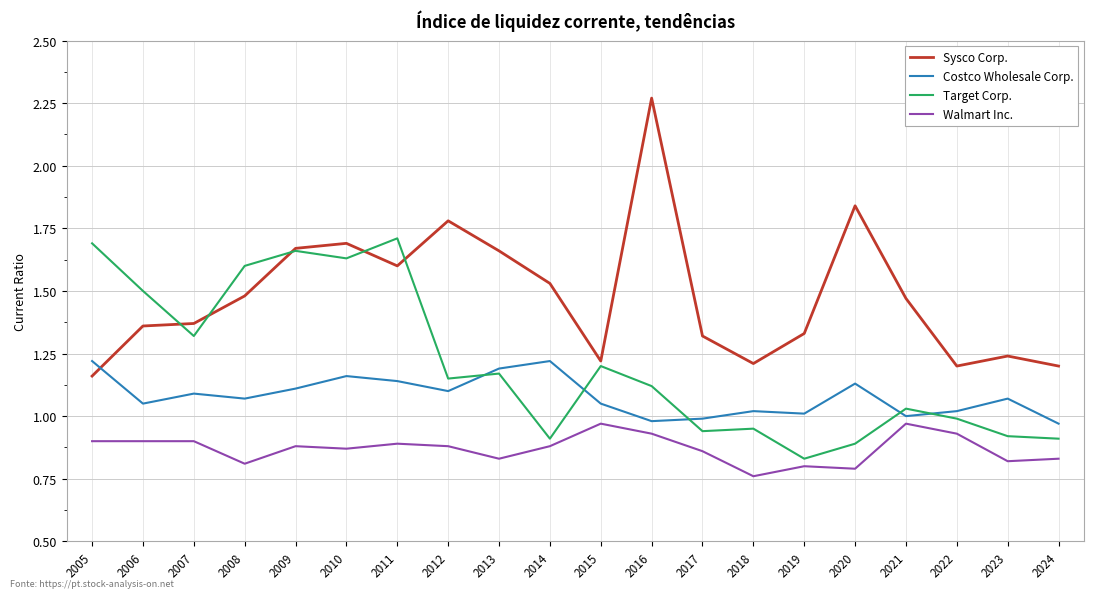

What is the difference between the maximum and second lowest values in the Costco Wholesale Corp. series?

0.2